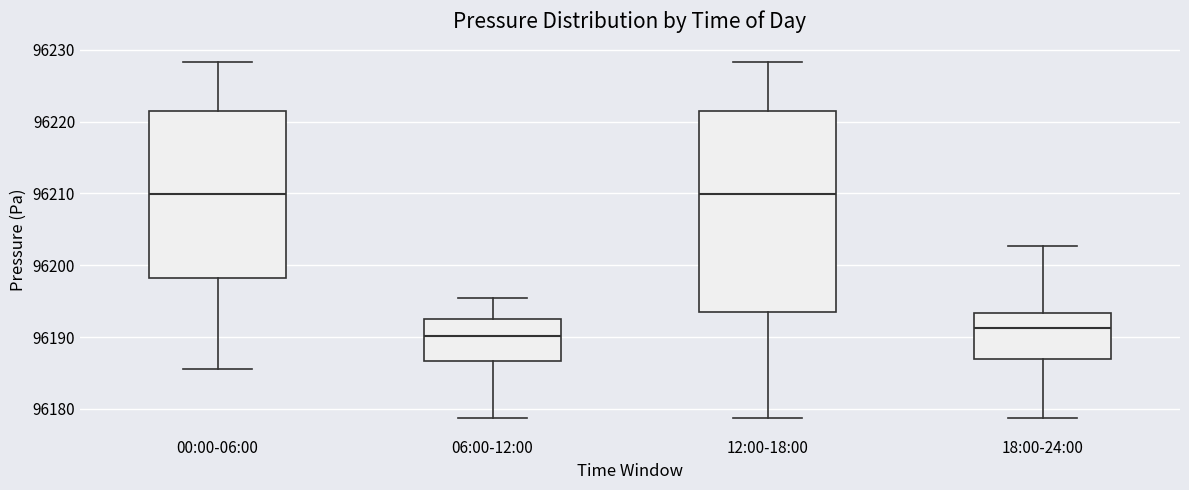

Where does the upper whisker of the box for 18:00-24:00 end on the y-axis? The values are not printed on the chart, so give them approximately, as read against the axis.

96203